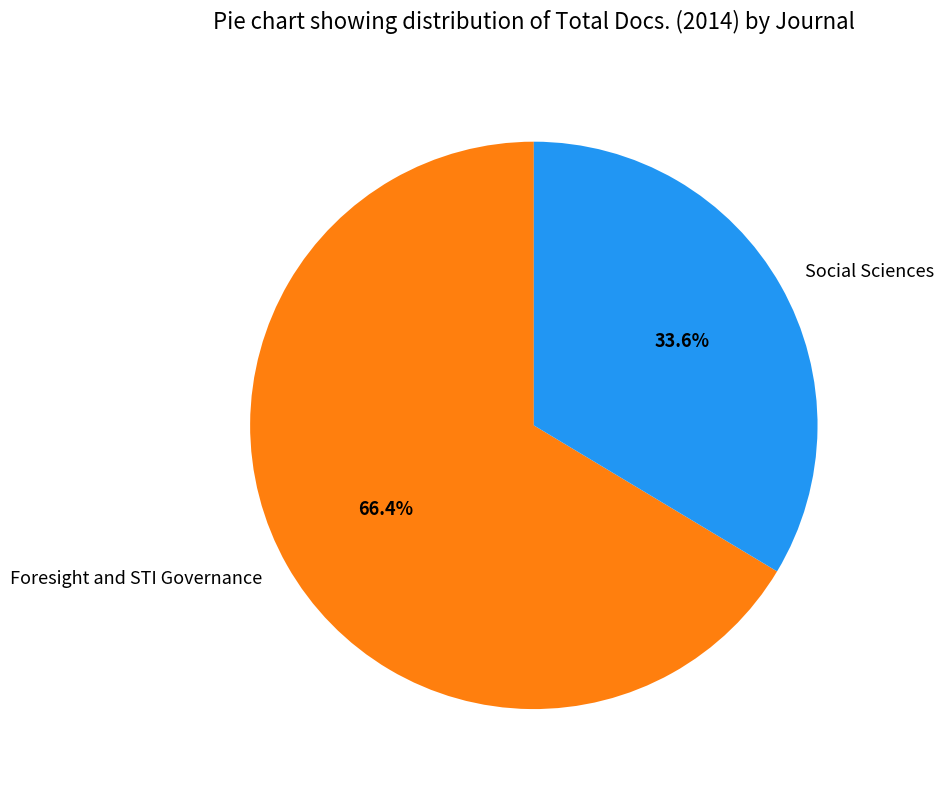

To the nearest percent, what is the average slice percentage?

50%